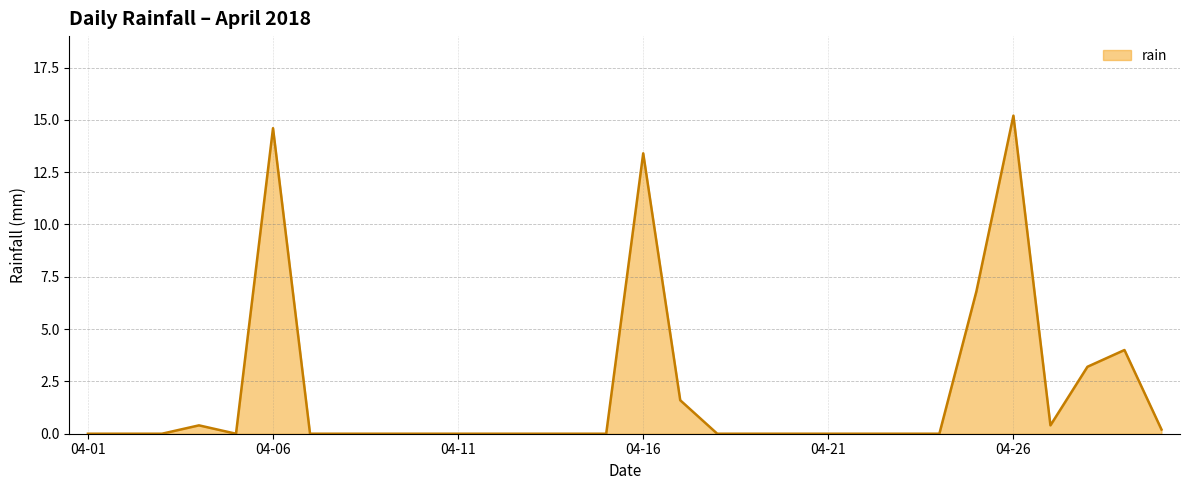

What is the maximum value shown in the chart?

15.2